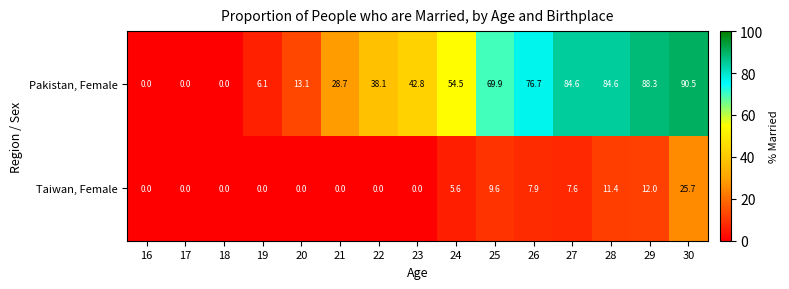

What is the sum of the Pakistan, Female values at 21 and 30?

119.2